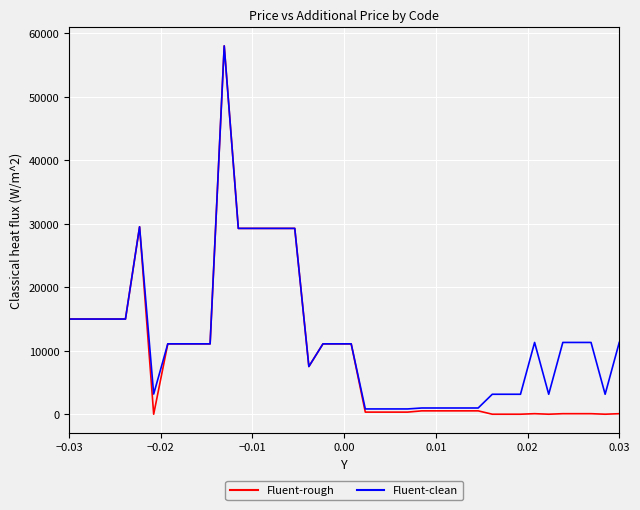

What is the maximum value shown in the chart?

58037.0